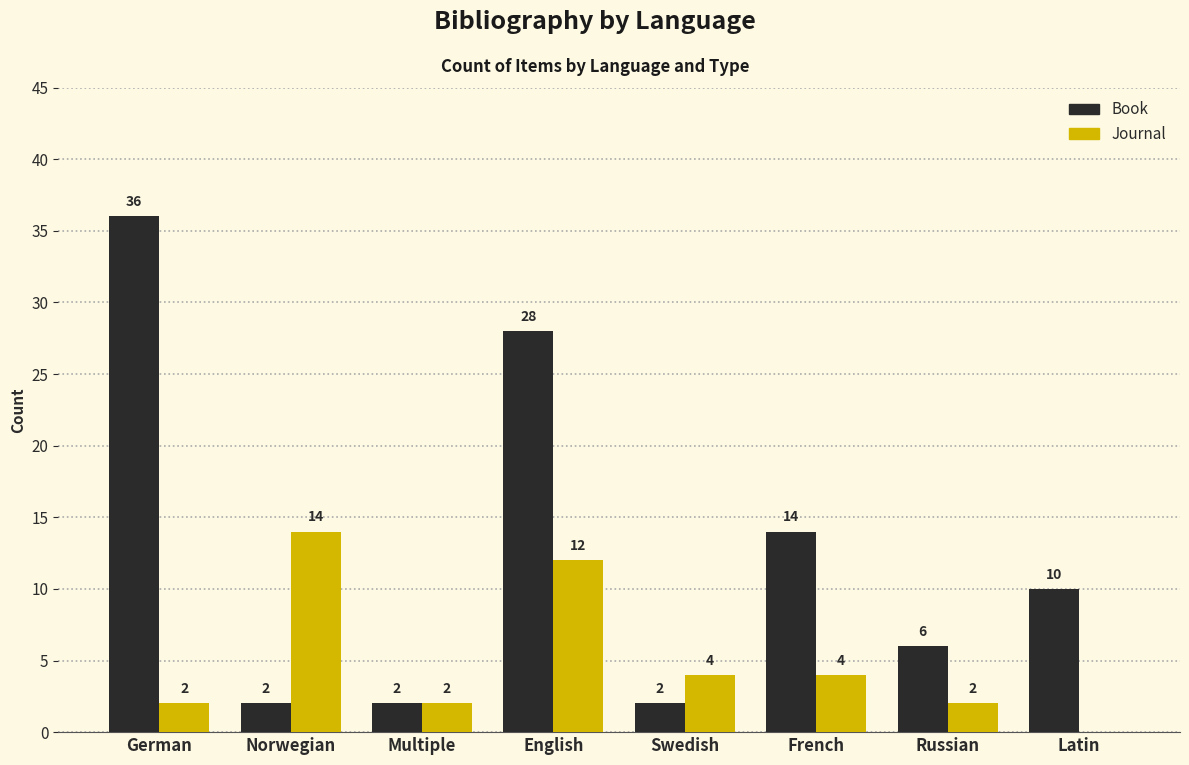

At which label does Book reach its peak?

German